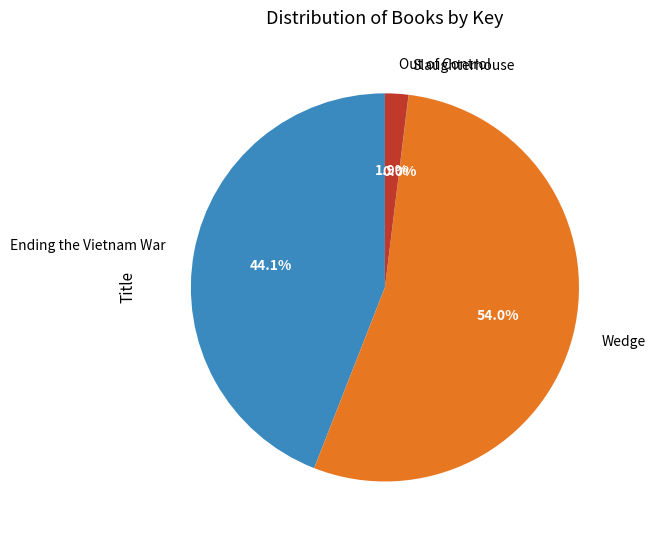

Which slice is the largest?

Wedge